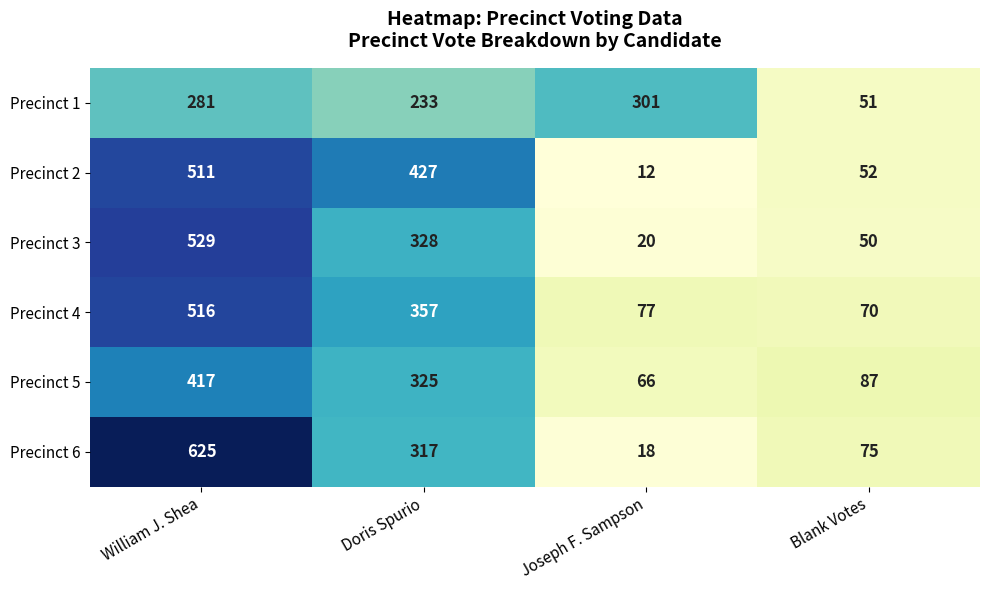

What is the spread (max minus min) of values at Blank Votes?

37